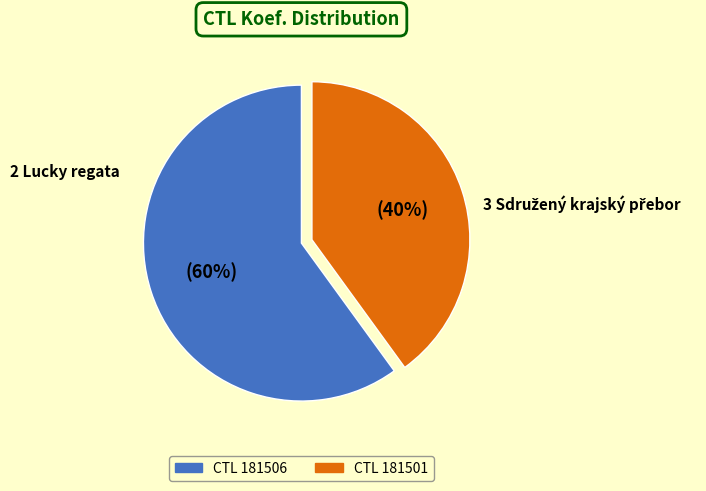

To the nearest percent, what is the difference between the largest and smallest slice percentages?

20%